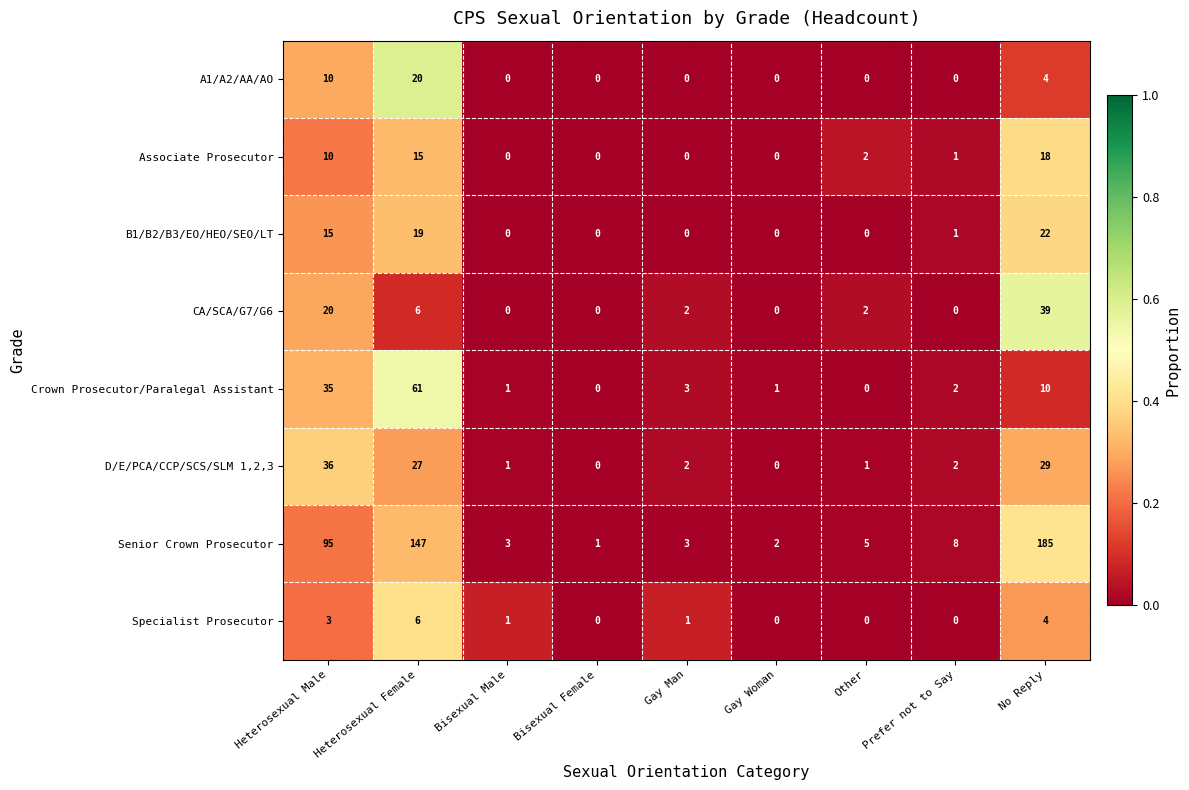

List the series in order of their peak value, lowest first.

Specialist Prosecutor, Associate Prosecutor, A1/A2/AA/AO, B1/B2/B3/EO/HEO/SEO/LT, D/E/PCA/CCP/SCS/SLM 1,2,3, CA/SCA/G7/G6, Crown Prosecutor/Paralegal Assistant, Senior Crown Prosecutor